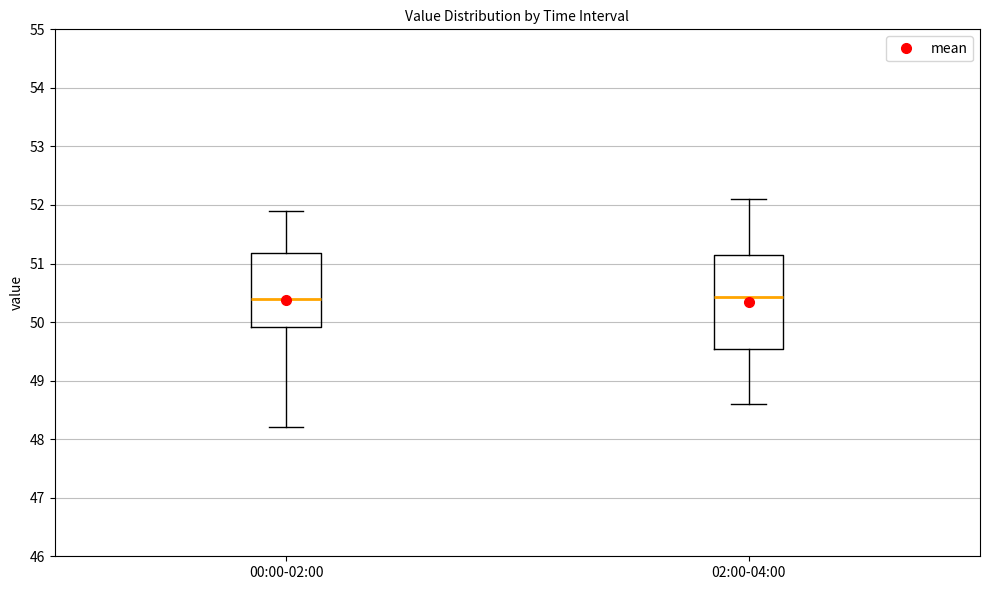

Reading left to right, read every box against the y-axis: the position of its median line, the range the box covers, and the ends of its whiskers. The values are not printed on the chart, so give them approximately, as read against the axis.

00:00-02:00: median 50.4, box 49.9 to 51.2, whiskers 48.2 to 51.9
02:00-04:00: median 50.4, box 49.5 to 51.2, whiskers 48.6 to 52.1